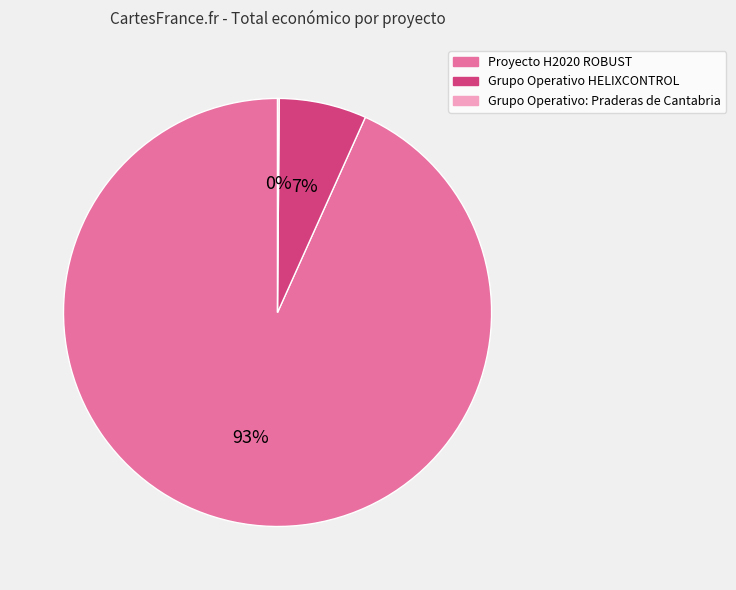

Is it true that Grupo Operativo HELIXCONTROL is 7% of the pie?

True